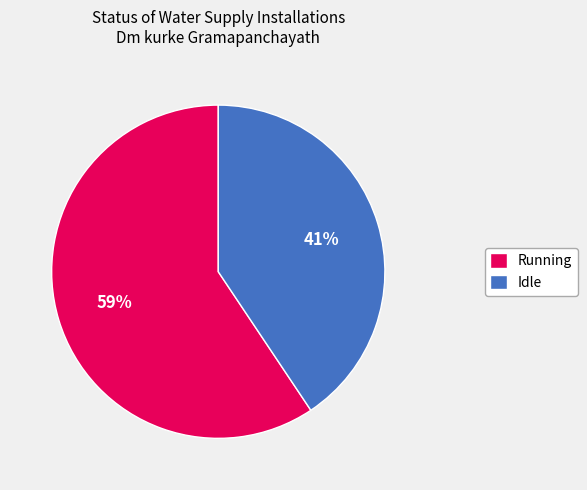

What is the ratio of the value at Idle to the value at Running?

0.7